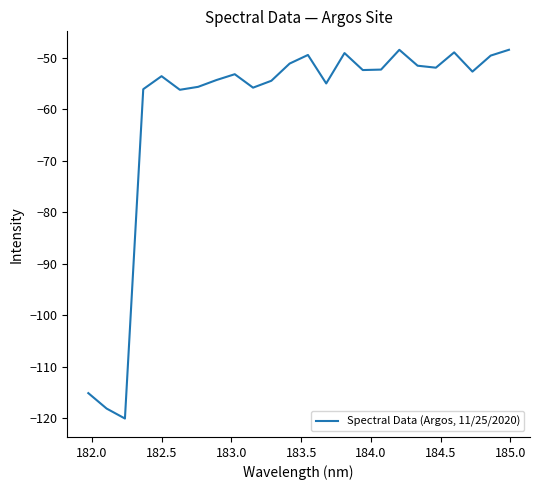

What is the greatest value displayed?

-48.4